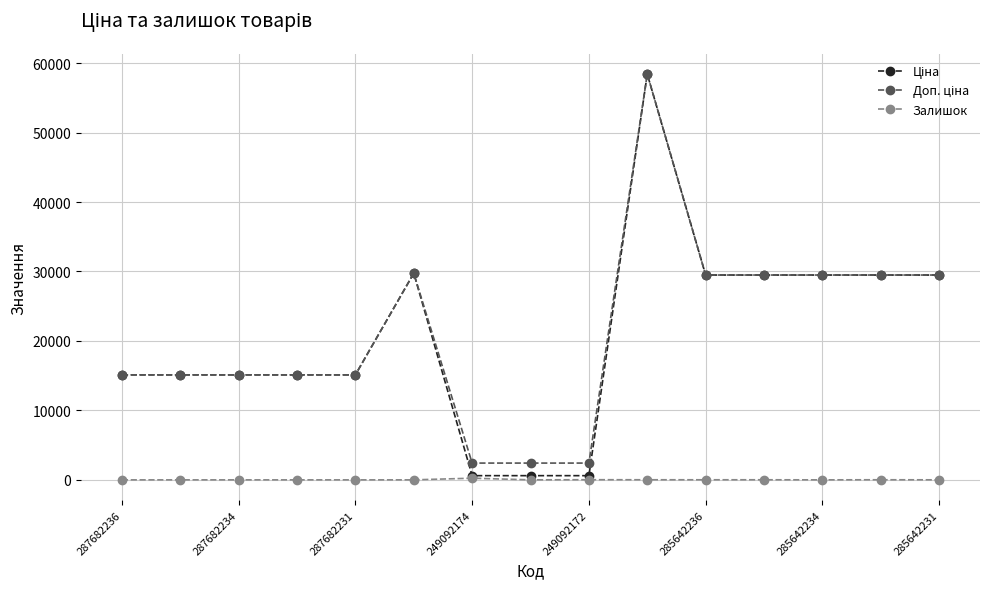

What is the greatest value displayed?

58426.5